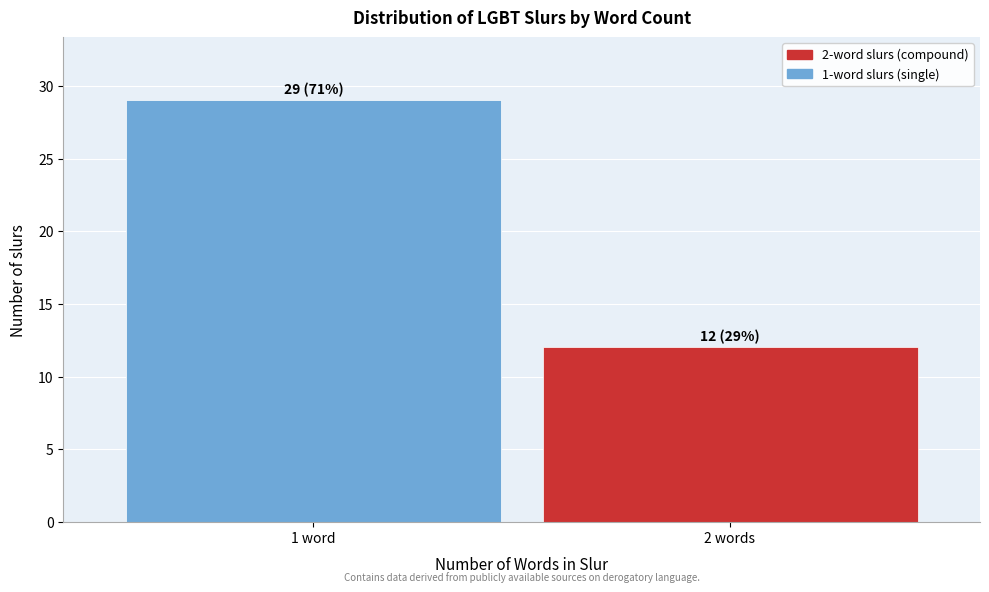

Reading left to right, list all the values displayed in this chart.

1 word=29	2 words=12